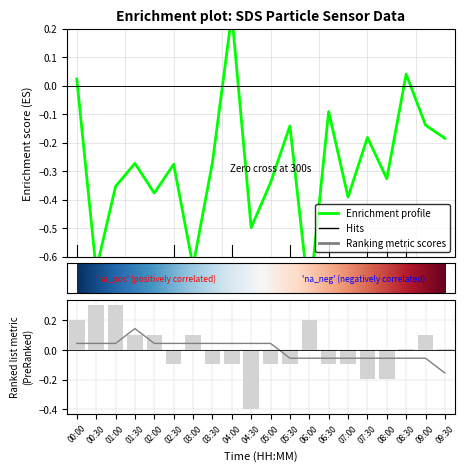

Reading right to left, what are all the values shown in this chart?

SDS_P1: 09:30=-0.2	09:00=-0.1	08:30=0.0	08:00=-0.3	07:30=-0.2	07:00=-0.4	06:30=-0.1	06:00=-0.8	05:30=-0.1	05:00=-0.3	04:30=-0.5	04:00=0.2	03:30=-0.3	03:00=-0.6	02:30=-0.3	02:00=-0.4	01:30=-0.3	01:00=-0.4	00:30=-0.6	00:00=0.0
Temp: 09:30=-0.2	09:00=-0.1	08:30=-0.1	08:00=-0.1	07:30=-0.1	07:00=-0.1	06:30=-0.1	06:00=-0.1	05:30=-0.1	05:00=0.0	04:30=0.0	04:00=0.0	03:30=0.0	03:00=0.0	02:30=0.0	02:00=0.0	01:30=0.1	01:00=0.0	00:30=0.0	00:00=0.0
Humidity: 09:30=0.0	09:00=0.1	08:30=0.0	08:00=-0.2	07:30=-0.2	07:00=-0.1	06:30=-0.1	06:00=0.2	05:30=-0.1	05:00=-0.1	04:30=-0.4	04:00=-0.1	03:30=-0.1	03:00=0.1	02:30=-0.1	02:00=0.1	01:30=0.1	01:00=0.3	00:30=0.3	00:00=0.2